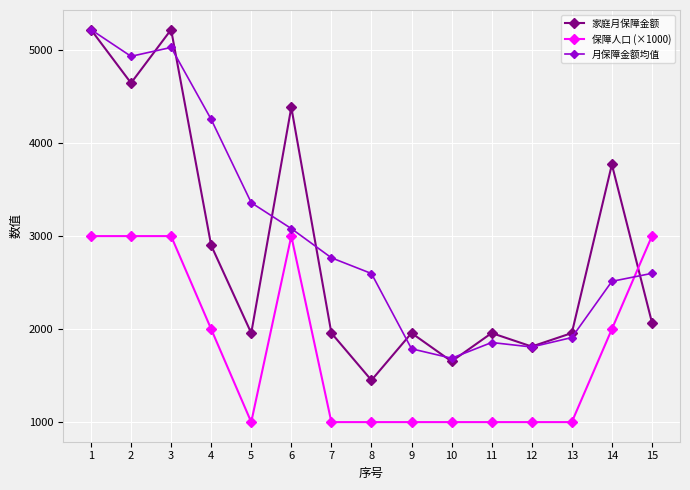

How many data points in 家庭月保障金额 are above 1957?

12